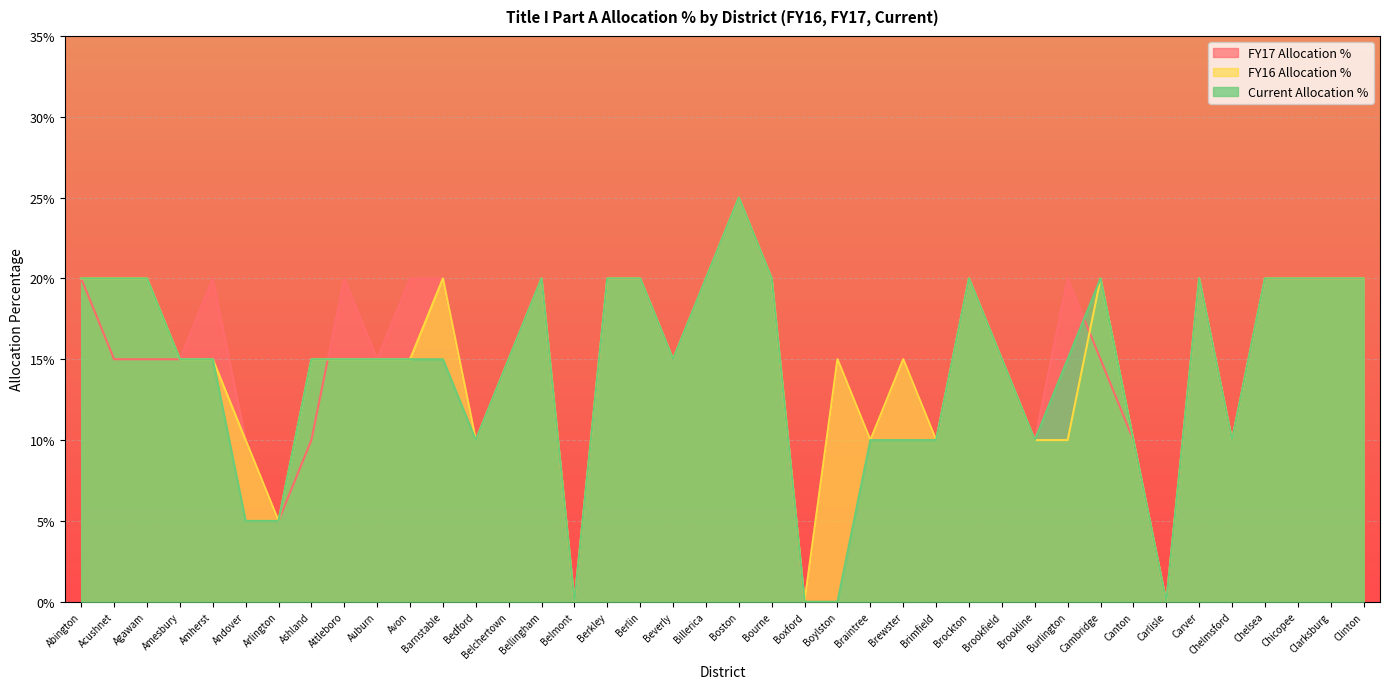

True or false: FY16 Allocation % and Current Allocation % intersect in this chart.

False